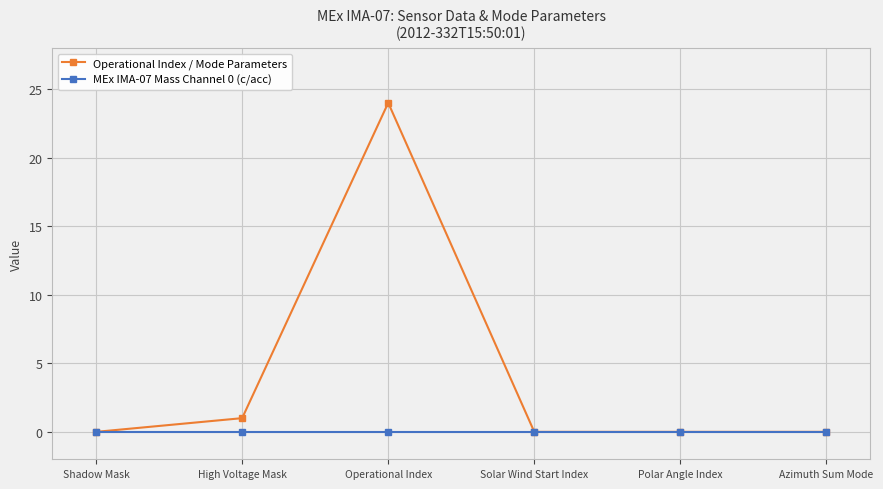

Which series has the largest total across all categories?

Operational Index / Mode Parameters